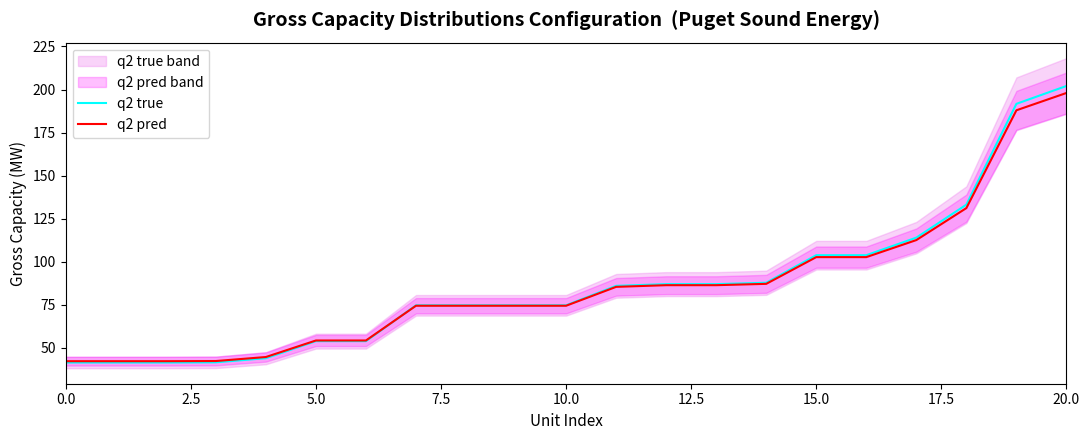

What is the difference between the maximum and minimum values in the q2 pred series?

155.7